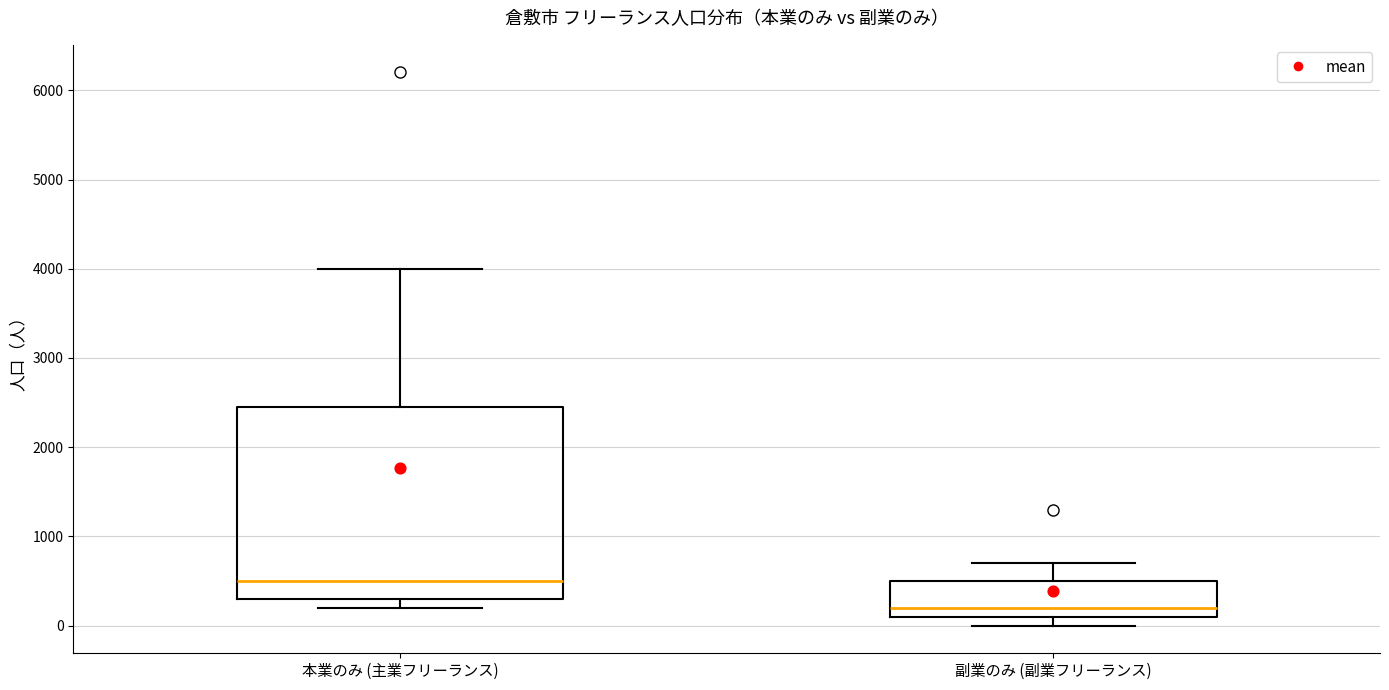

Where does the median line of the box for 副業のみ (副業フリーランス) sit on the y-axis? The values are not printed on the chart, so give them approximately, as read against the axis.

200